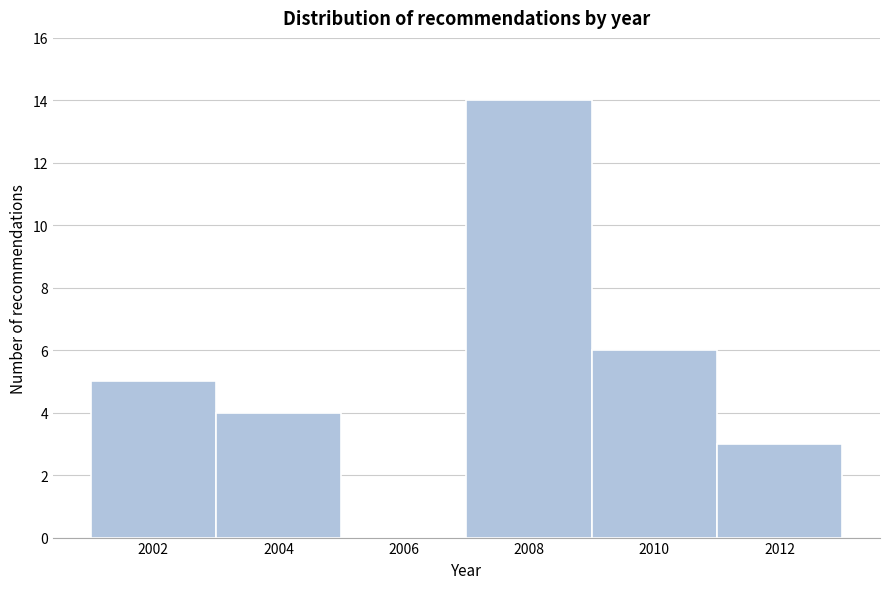

Reading left to right, transcribe all the data shown in this chart.

2002=5	2004=4	2006=0	2008=14	2010=6	2012=3